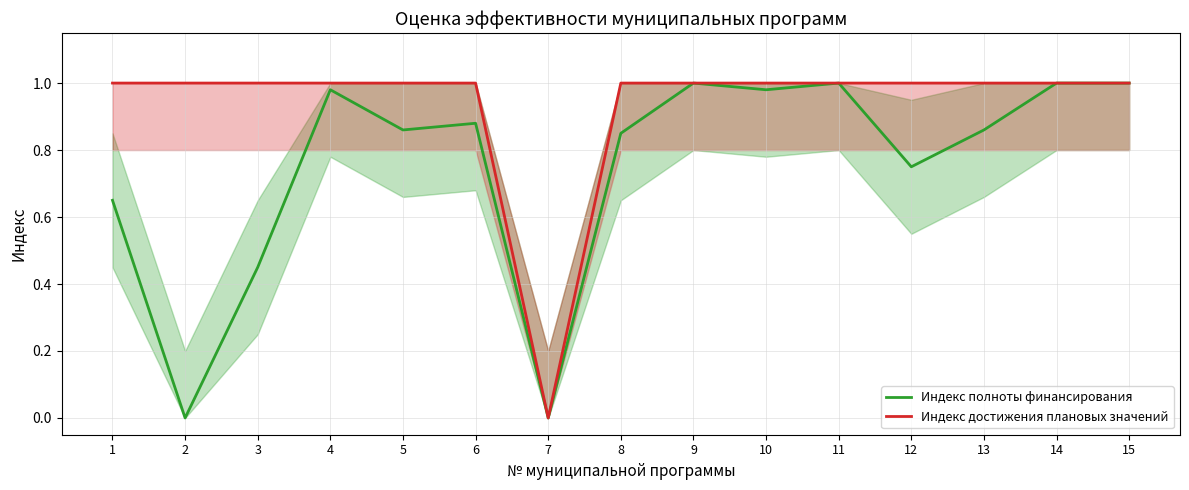

Reading left to right, transcribe all the data shown in this chart.

Индекс полноты финансирования: 0.7	0.0	0.5	1.0	0.9	0.9	0.0	0.8	1.0	1.0	1.0	0.8	0.9	1.0	1.0
Индекс достижения плановых значений: 1.0	1.0	1.0	1.0	1.0	1.0	0.0	1.0	1.0	1.0	1.0	1.0	1.0	1.0	1.0